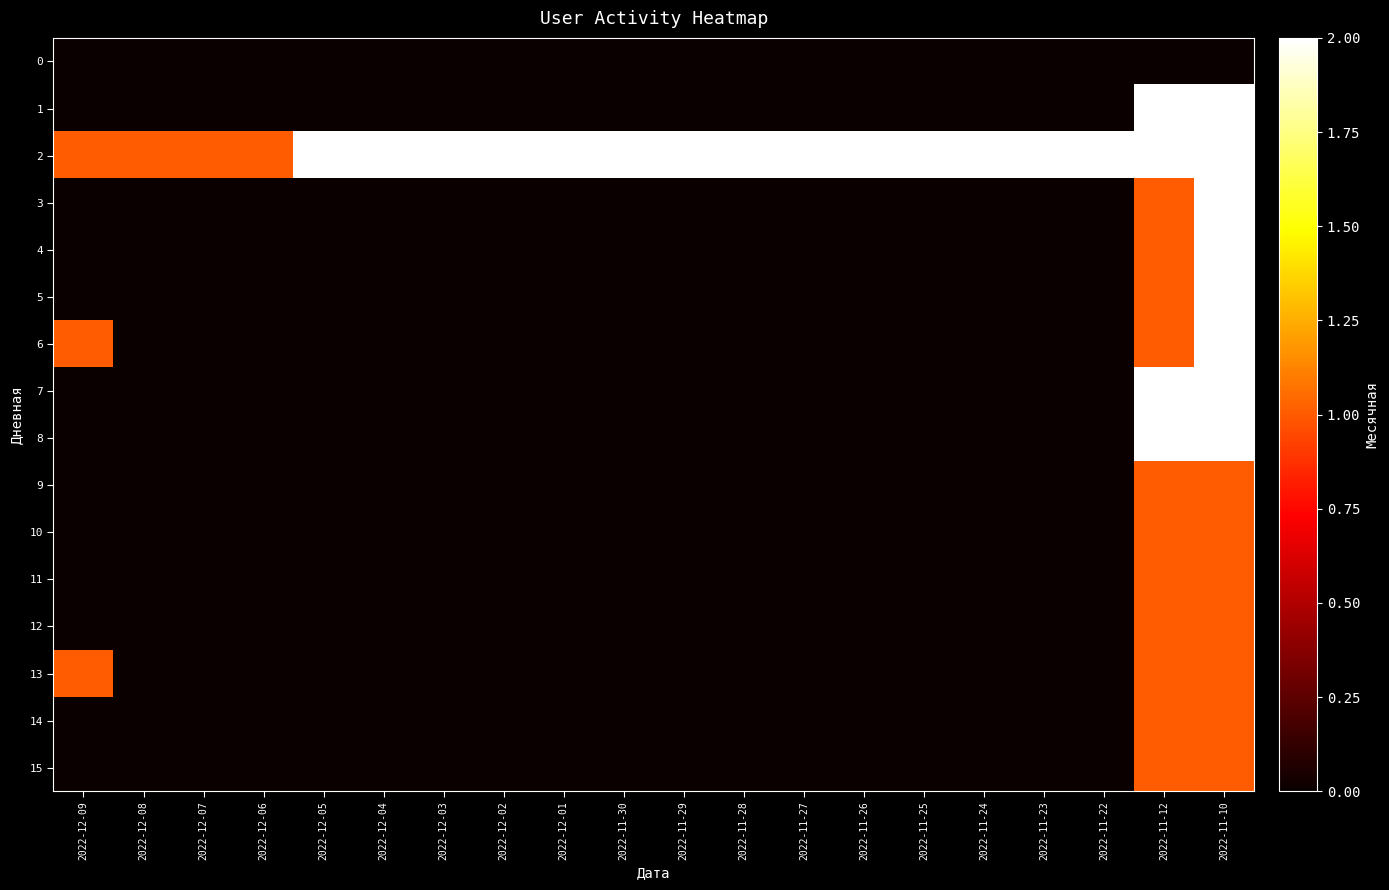

What is the spread (max minus min) of values at 2022-11-26?

2